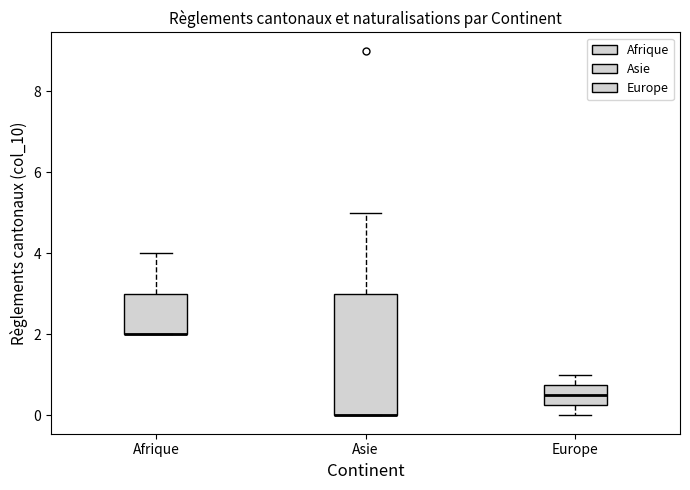

Reading left to right, read every box against the y-axis: the position of its median line, the range the box covers, and the ends of its whiskers. The values are not printed on the chart, so give them approximately, as read against the axis.

Afrique: median 2.0 (drawn on the box's lower edge), box 2.0 to 3.0, whiskers 2.0 to 4.0
Asie: median 0.0 (drawn on the box's lower edge), box 0.0 to 3.0, whiskers 0.0 to 5.0
Europe: median 0.6, box 0.2 to 0.8, whiskers 0.0 to 1.0